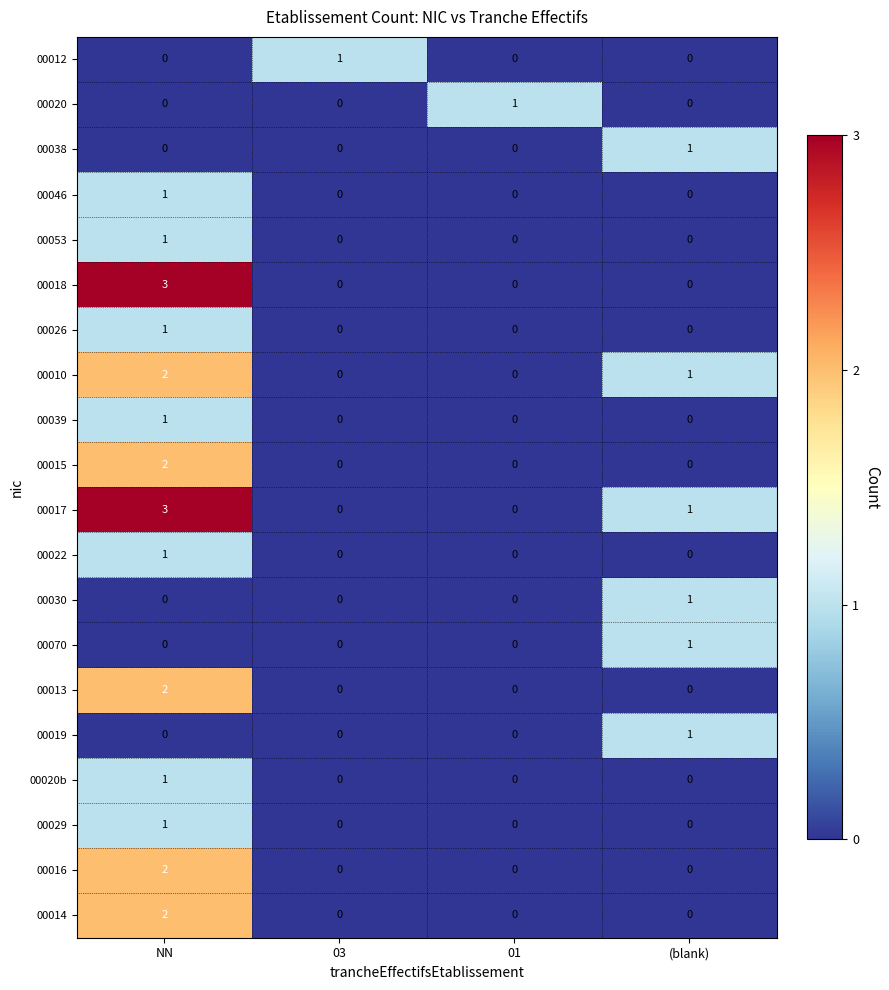

Count the 00020 values in the range 0 to 1.

4